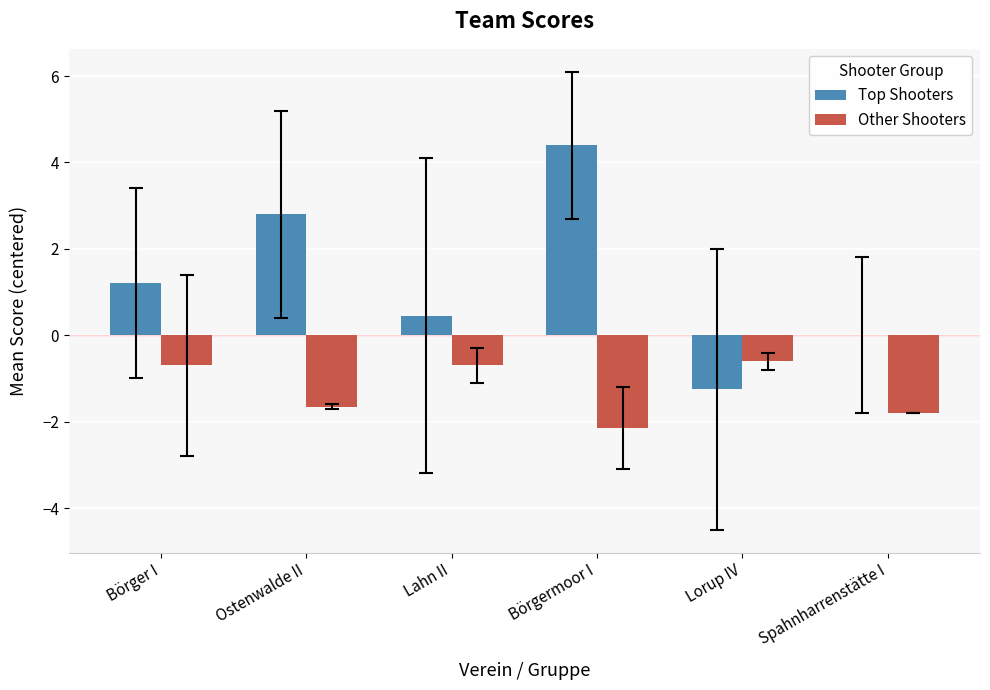

Read the Other Shooters value at Spahnharrenstätte I.

-1.8